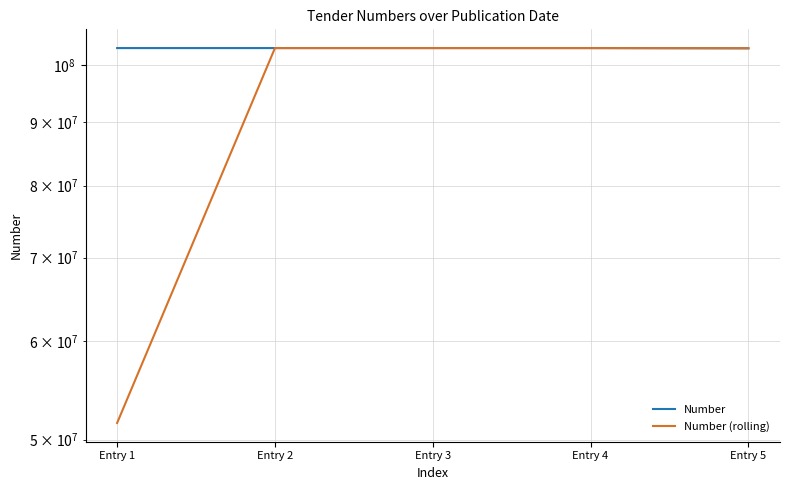

True or false: Number (rolling) has a value of 103144509.5 at Entry 2.

True